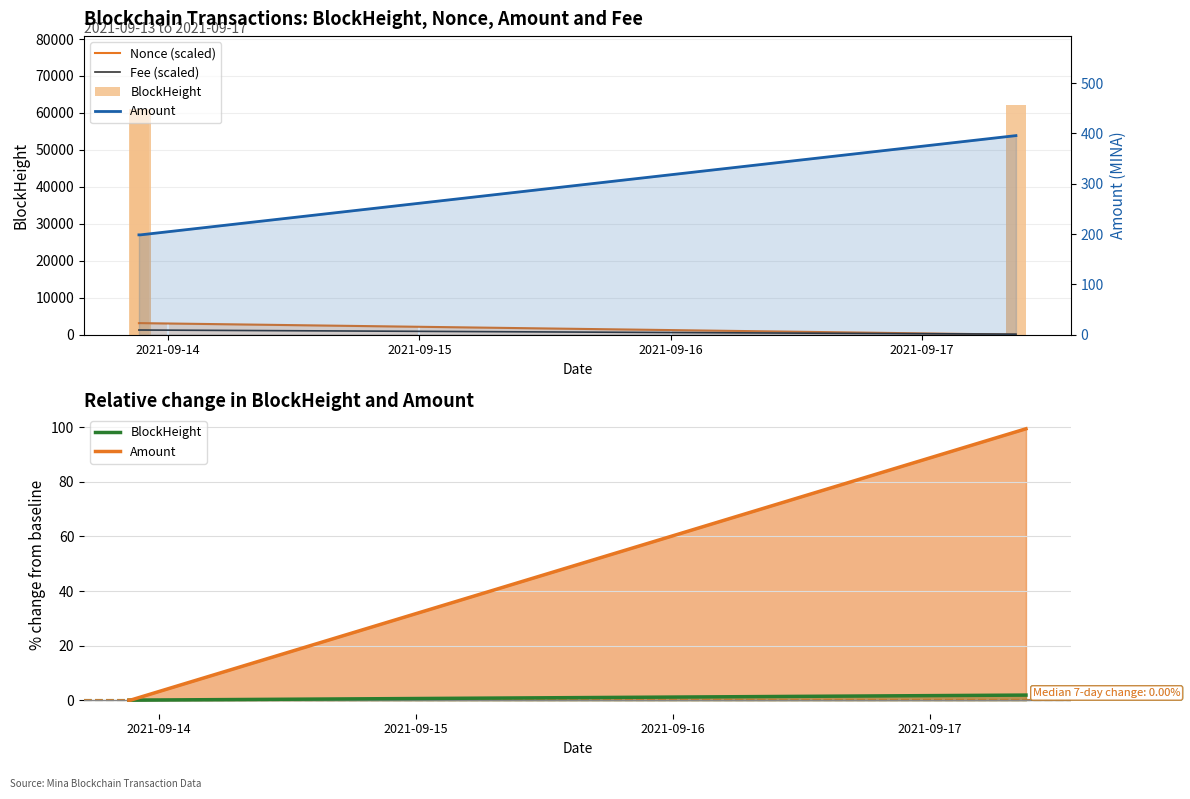

What is the sum of all Fee (scaled) values?

2609.1